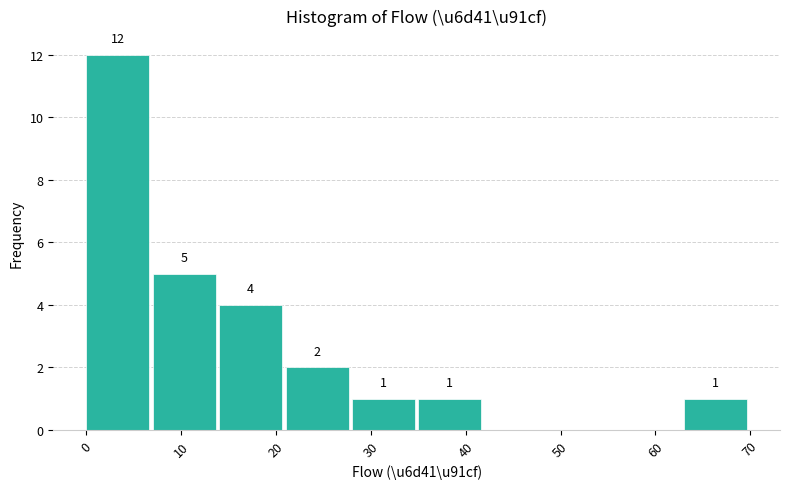

Over which range of the x-axis is the bar tallest?

0 to 7